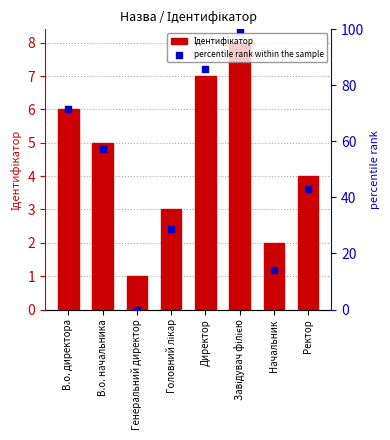

What are all the series names shown in the legend?

Ідентифікатор, percentile rank within the sample